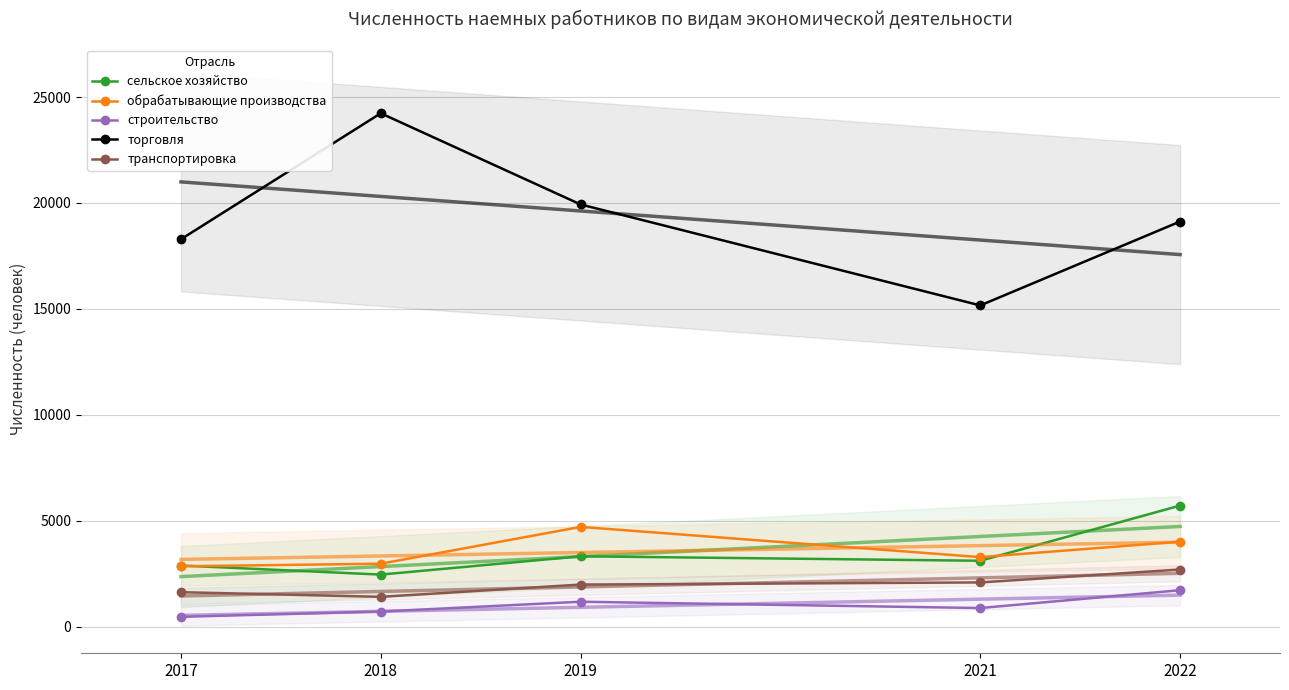

What is the minimum value for обрабатывающие производства?

2847